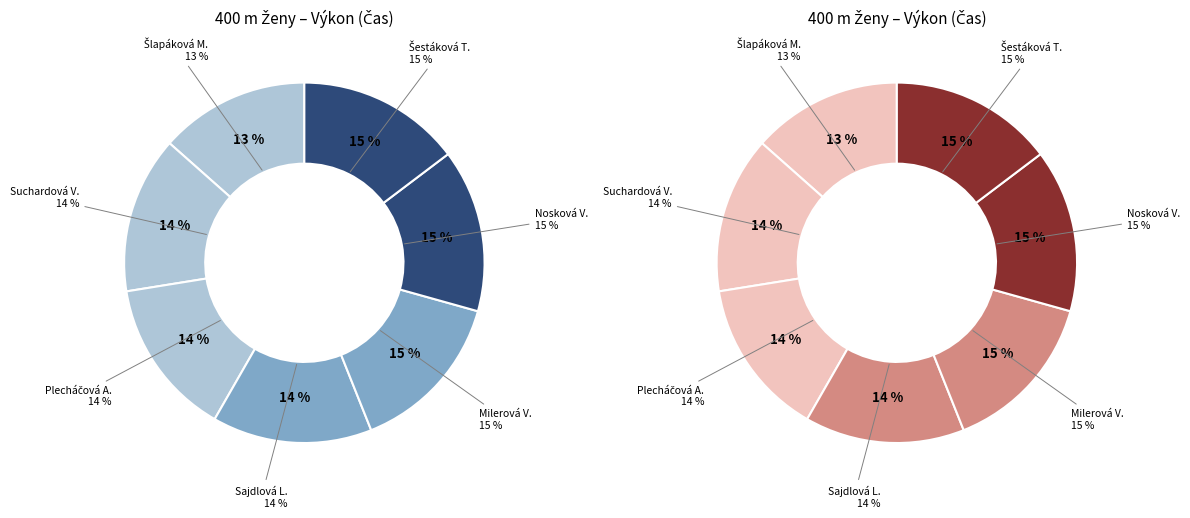

To the nearest percent, what is the average slice percentage?

14%